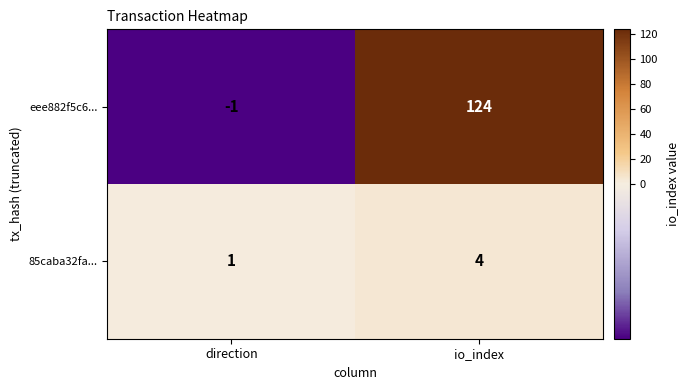

Reading left to right, transcribe all the data shown in this chart.

eee882f5c6...: -1	124
85caba32fa...: 1	4